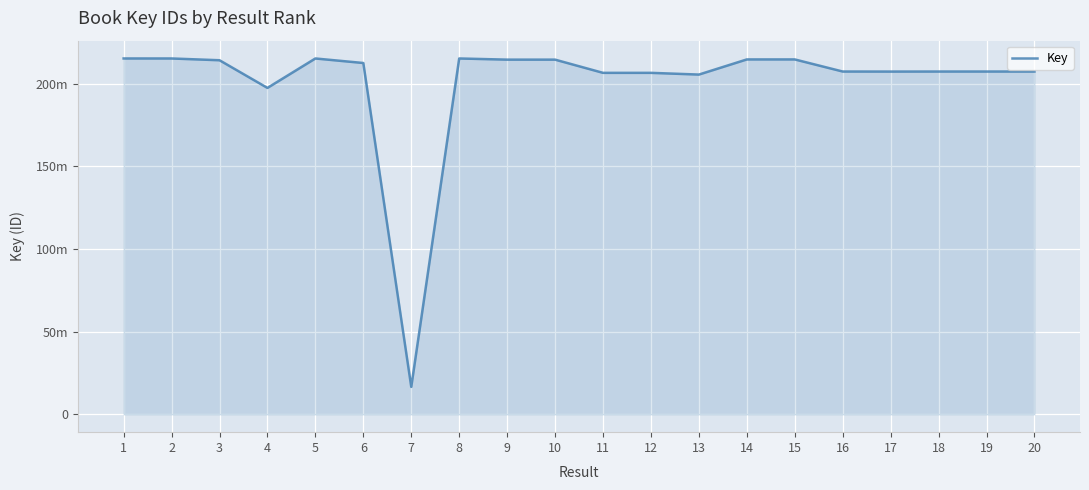

Does the chart display data point markers on the line(s)?

No